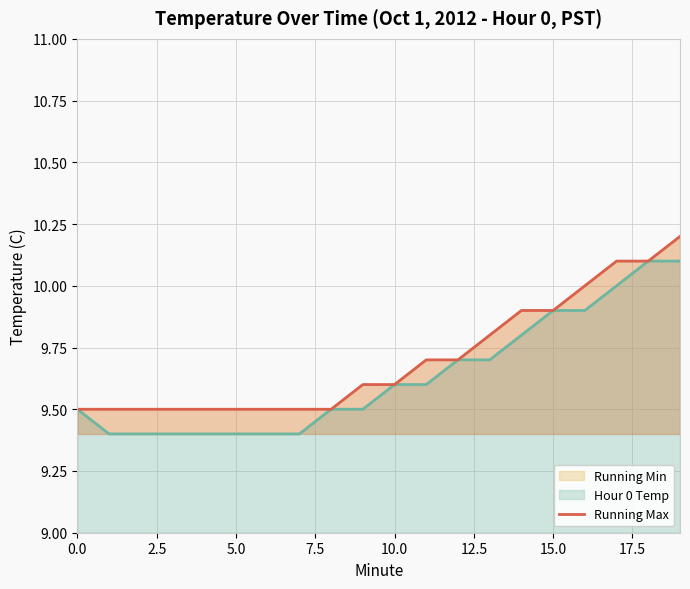

What is the average value?

9.7